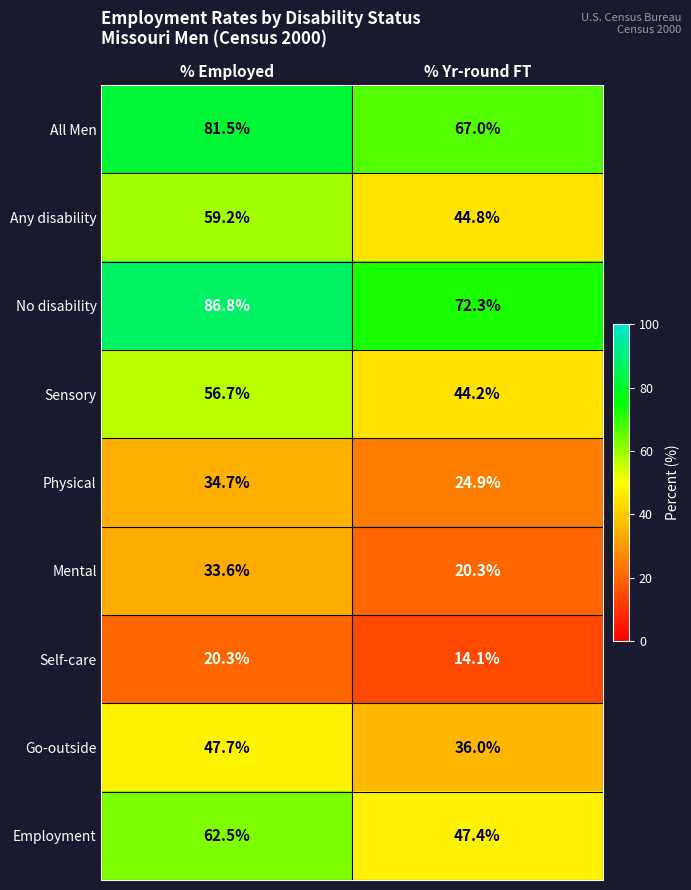

What is the difference between the highest and lowest values at % Yr-round FT?

58.2